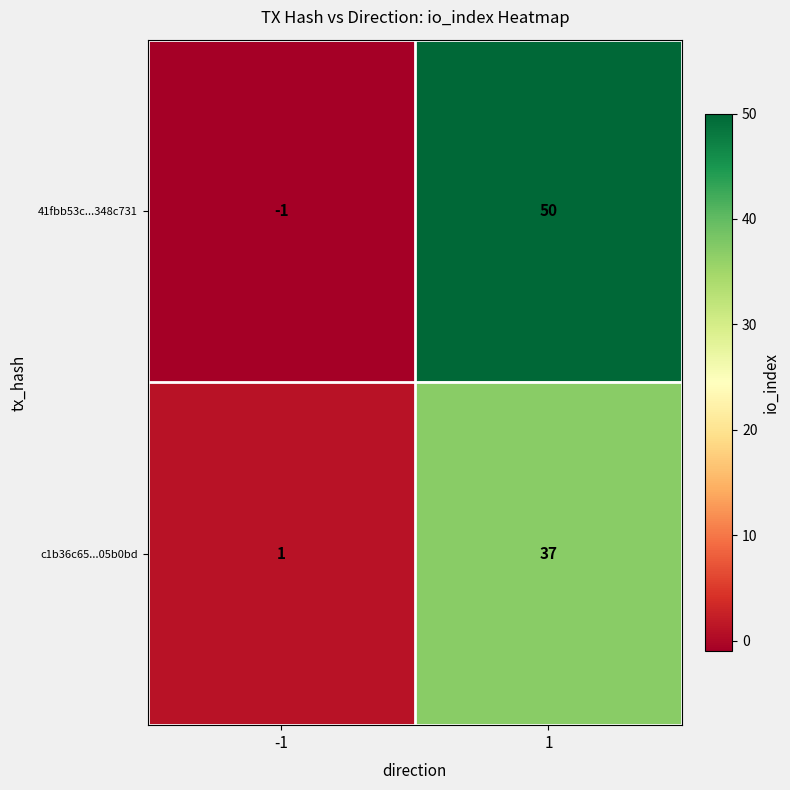

At which category does the chart reach its peak across all series?

1